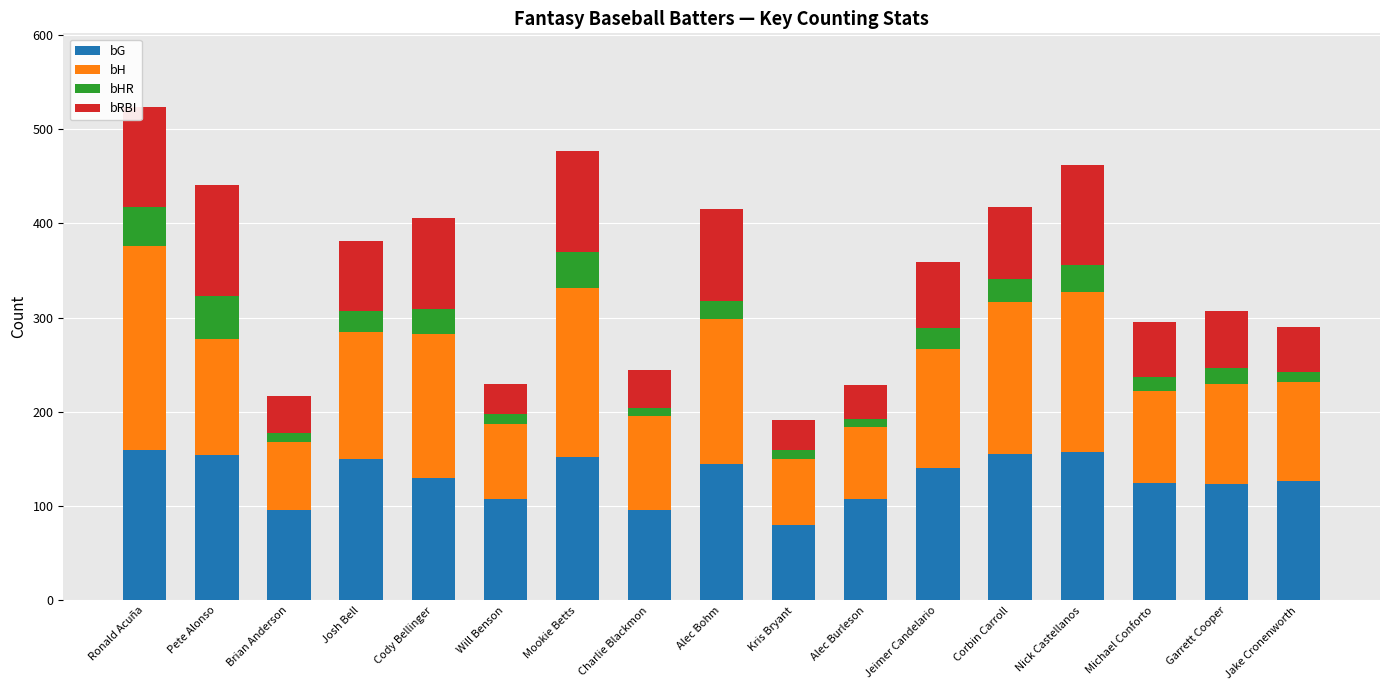

Which category has the lowest value in the bG series?

Kris Bryant